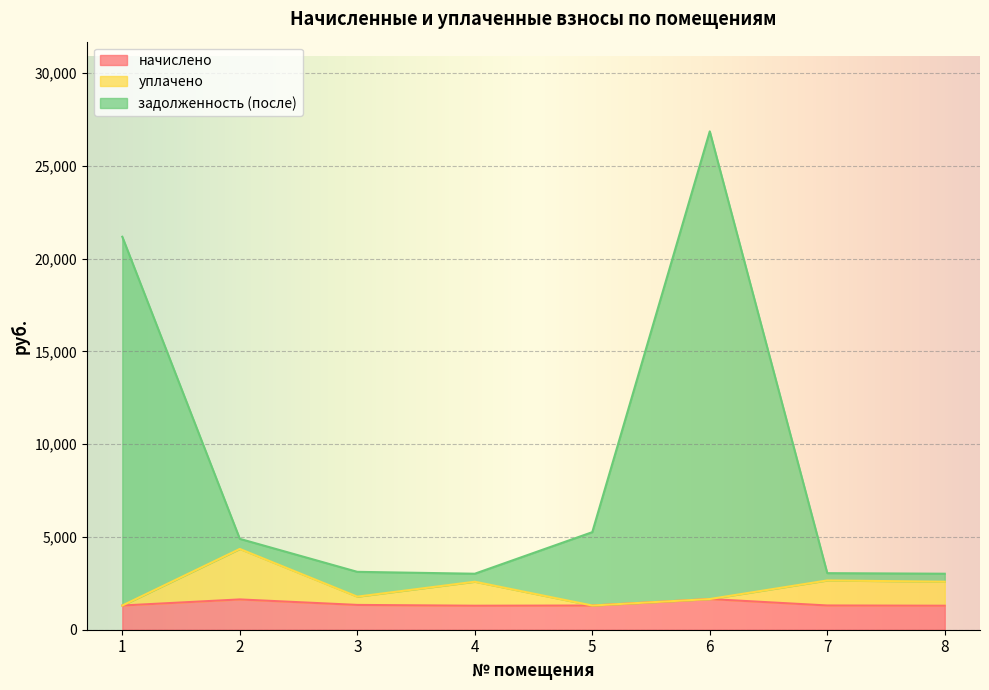

What is the sum of all начислено values?

11128.3